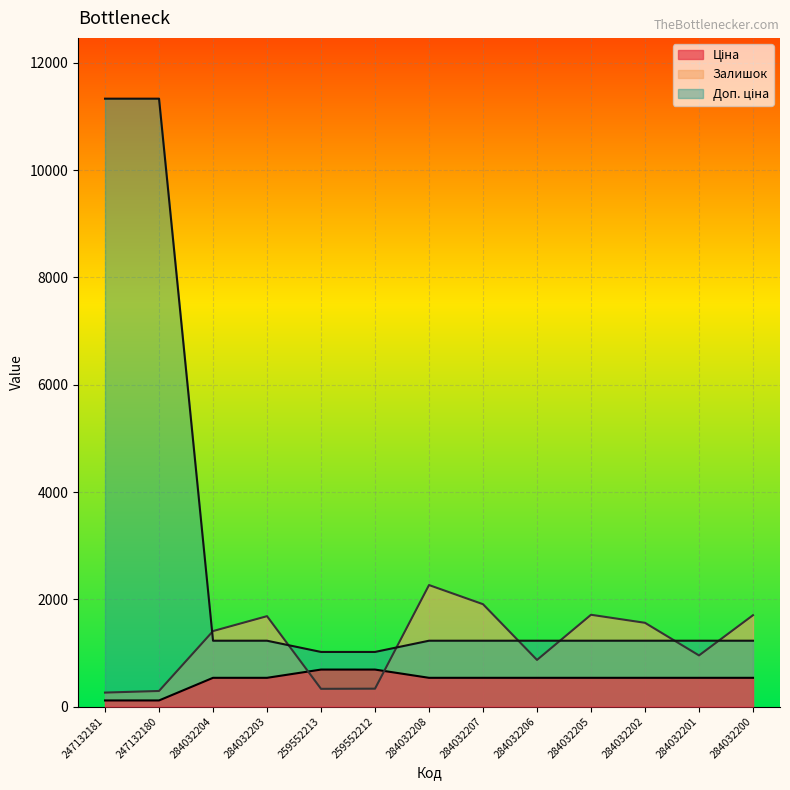

How many distinct data groups are displayed?

3